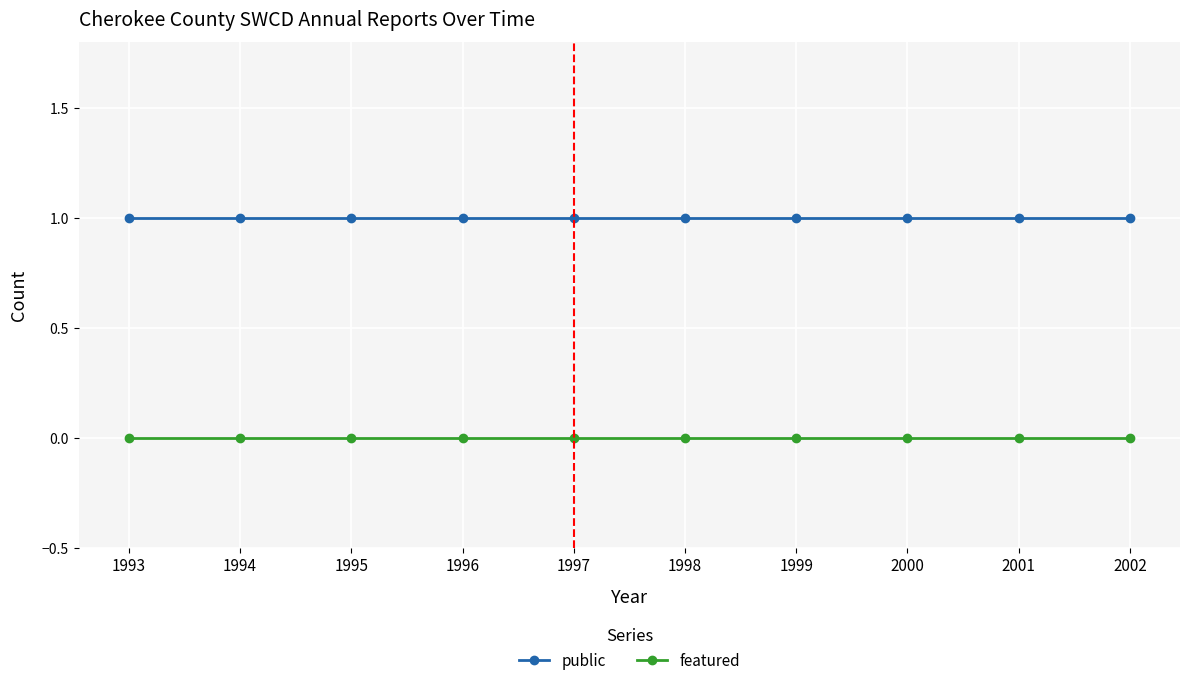

Reading left to right, what are all the values shown in this chart?

public: 1	1	1	1	1	1	1	1	1	1
featured: 0	0	0	0	0	0	0	0	0	0